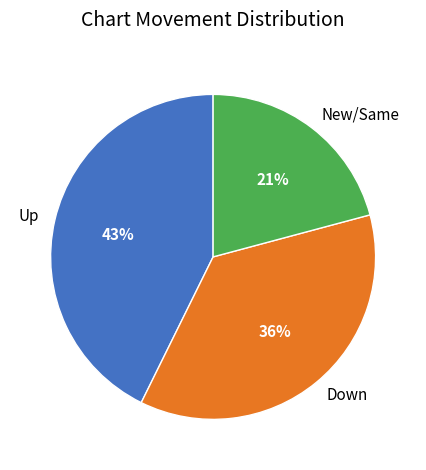

To the nearest percent, what is the difference between the largest and smallest slice percentages?

22%